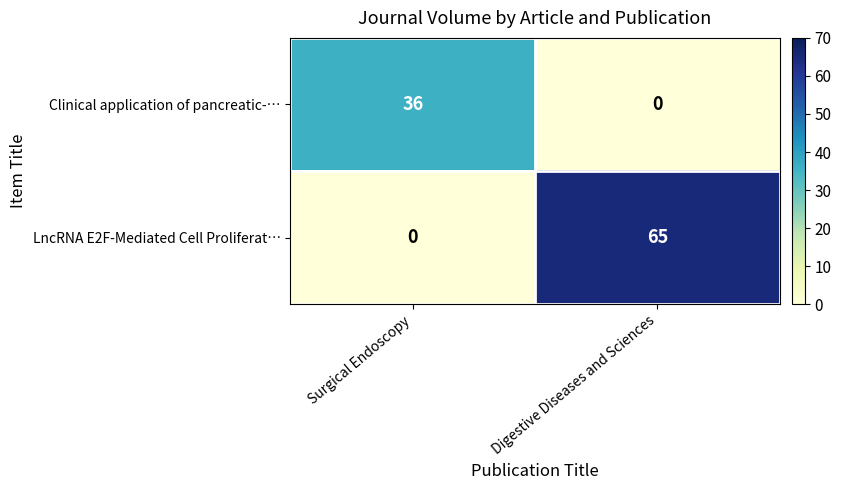

How many distinct data groups are displayed?

2